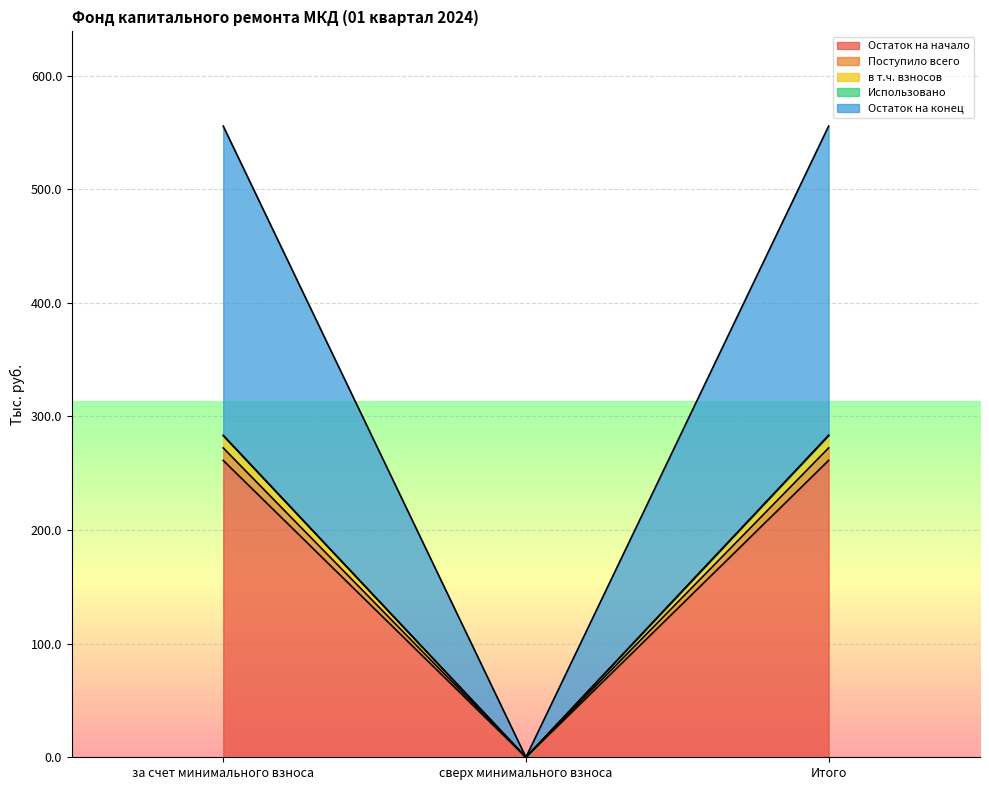

At which label does Поступило всего reach its peak?

за счет минимального взноса